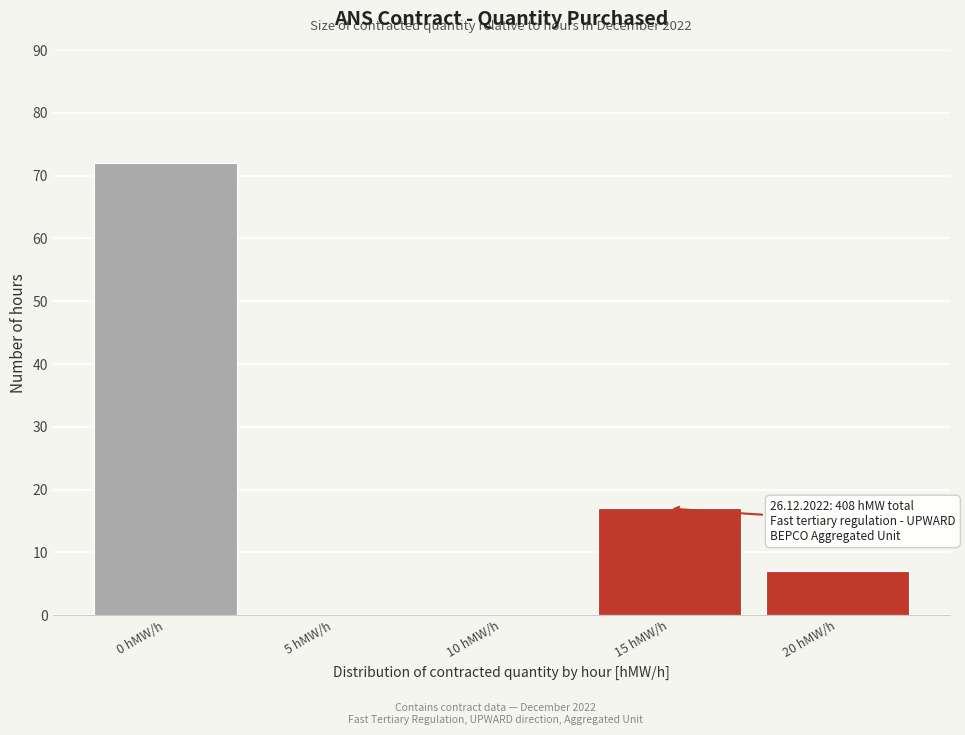

Which range on the x-axis has the tallest bar?

-2.5 to 2.5